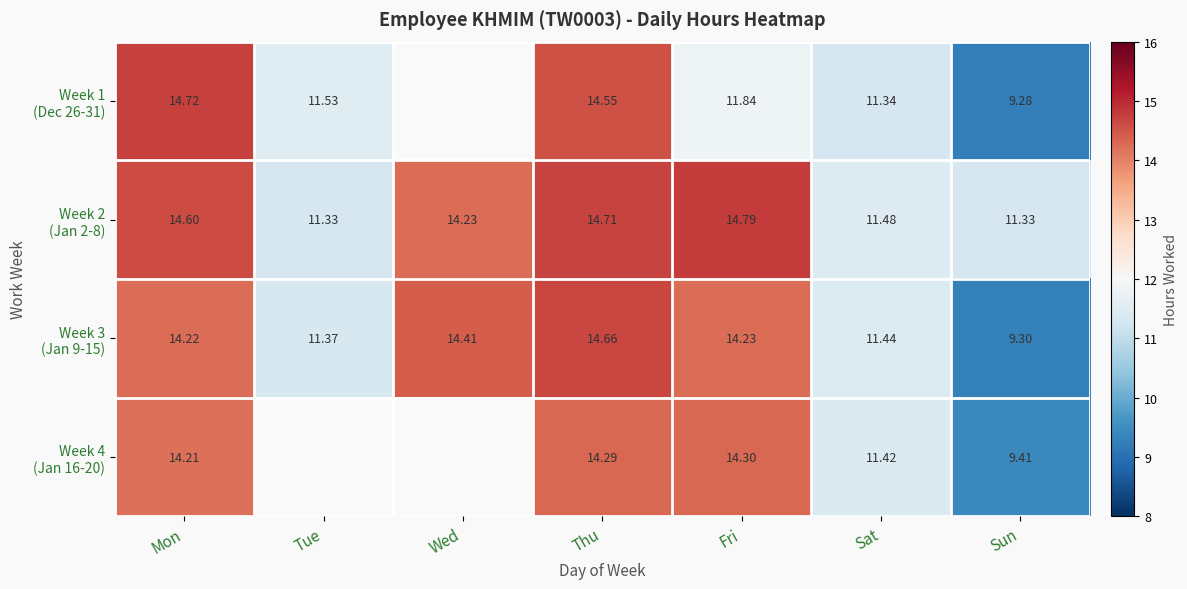

At how many categories does at least one series exceed 13?

4